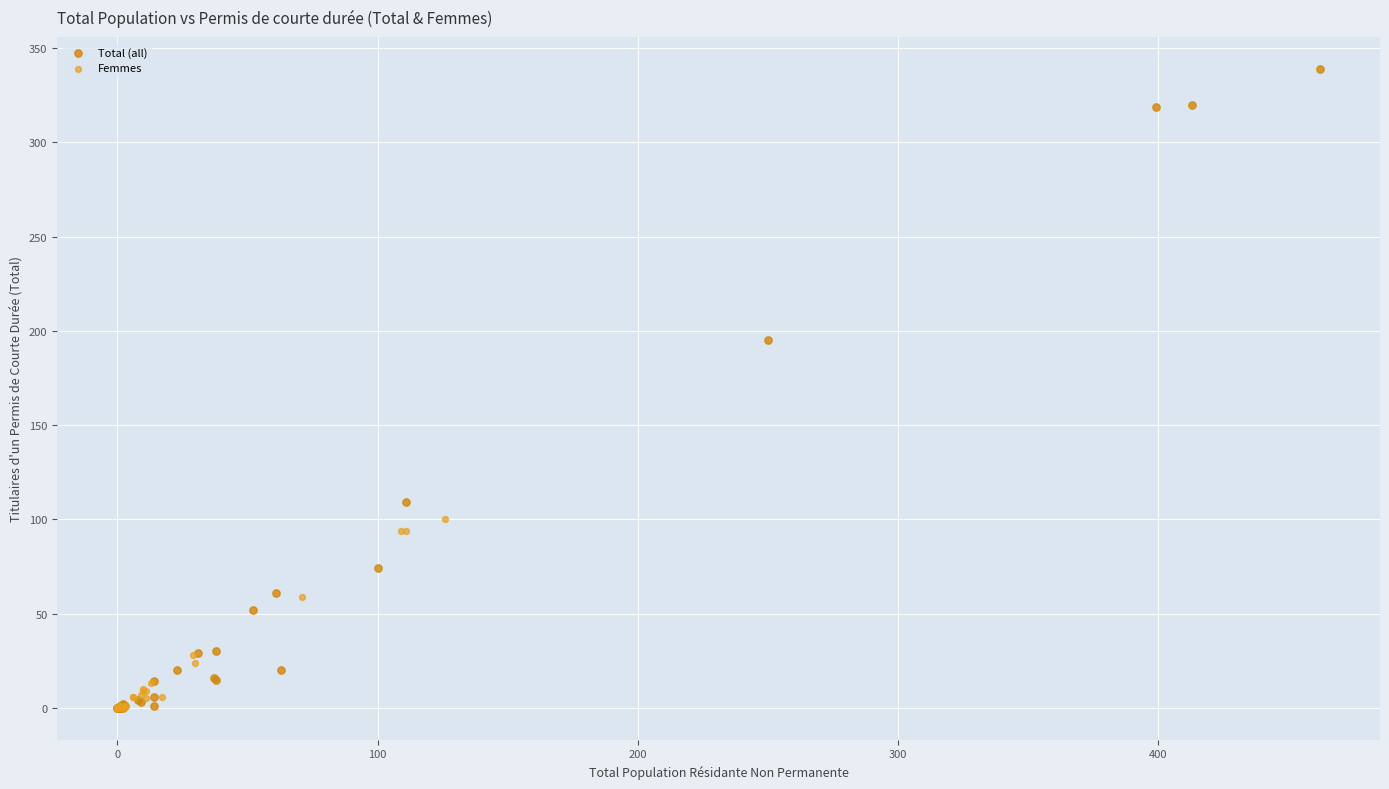

Which series has the widest spread of Y values?

Total (all)